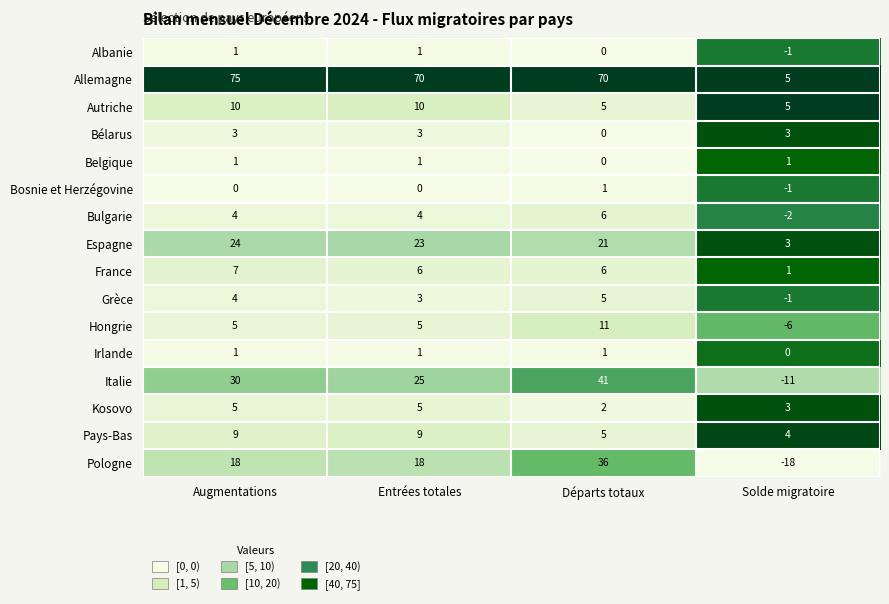

Which category has the lowest value across all series?

Solde migratoire